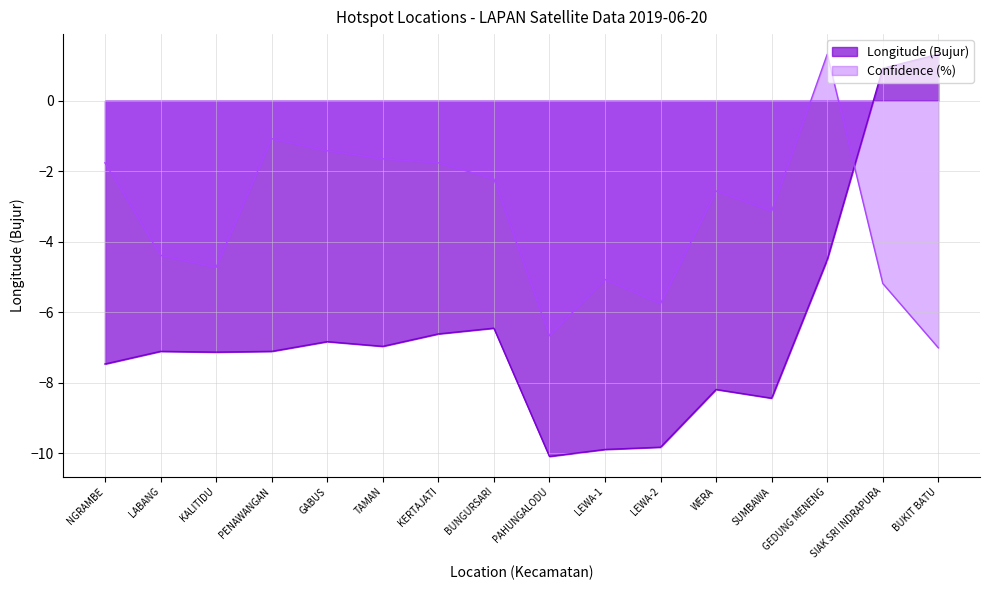

Does the chart have visible grid lines?

Yes